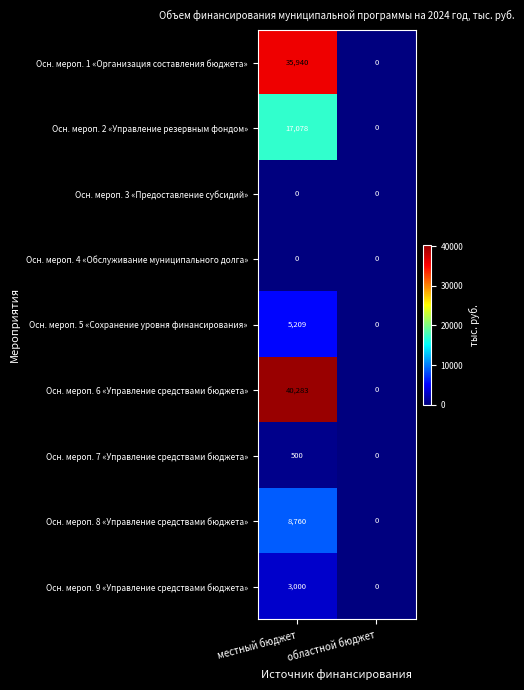

How many data points in Осн. мероп. 7 «Управление средствами бюджета» are less than 500?

1